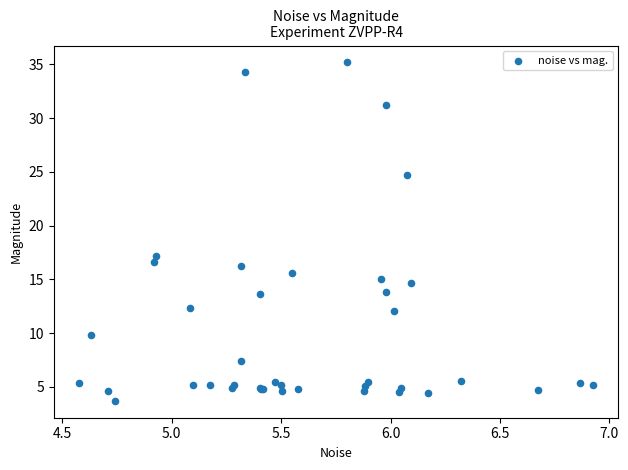

What Y value in the scatter plot is closest to 19?

17.2